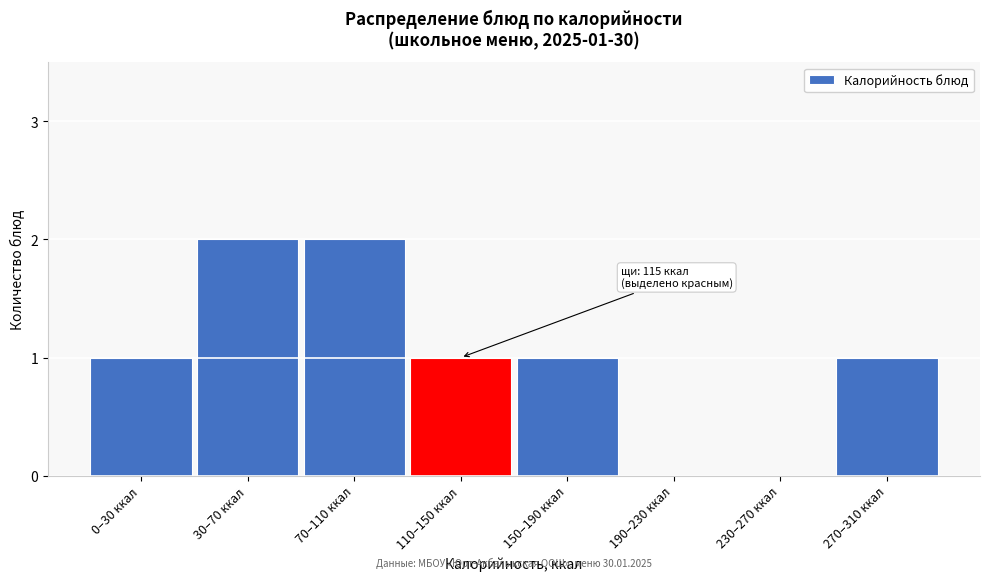

Reading left to right, what are all the values shown in this chart?

0–30 ккал=1	30–70 ккал=2	70–110 ккал=2	110–150 ккал=1	150–190 ккал=1	190–230 ккал=0	230–270 ккал=0	270–310 ккал=1